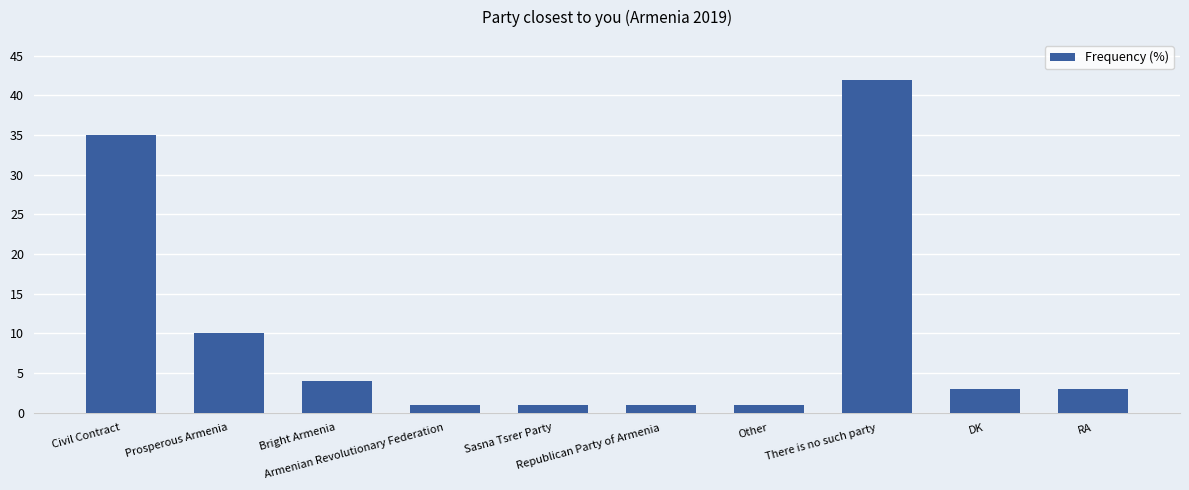

Approximately how many times larger is the value at Armenian Revolutionary Federation compared to RA?

0.3